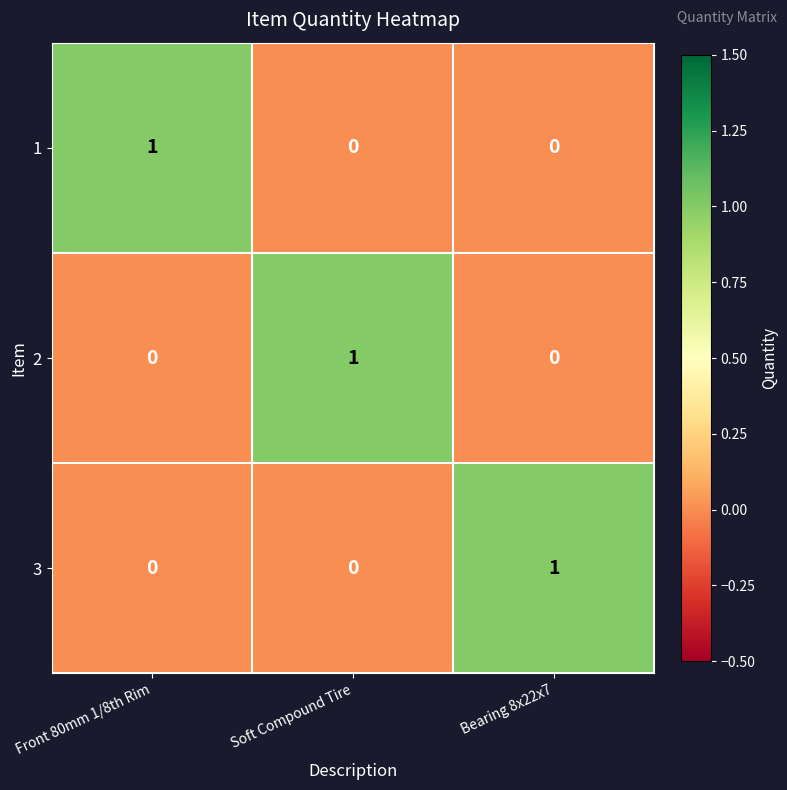

At how many categories does at least one series exceed 0?

3